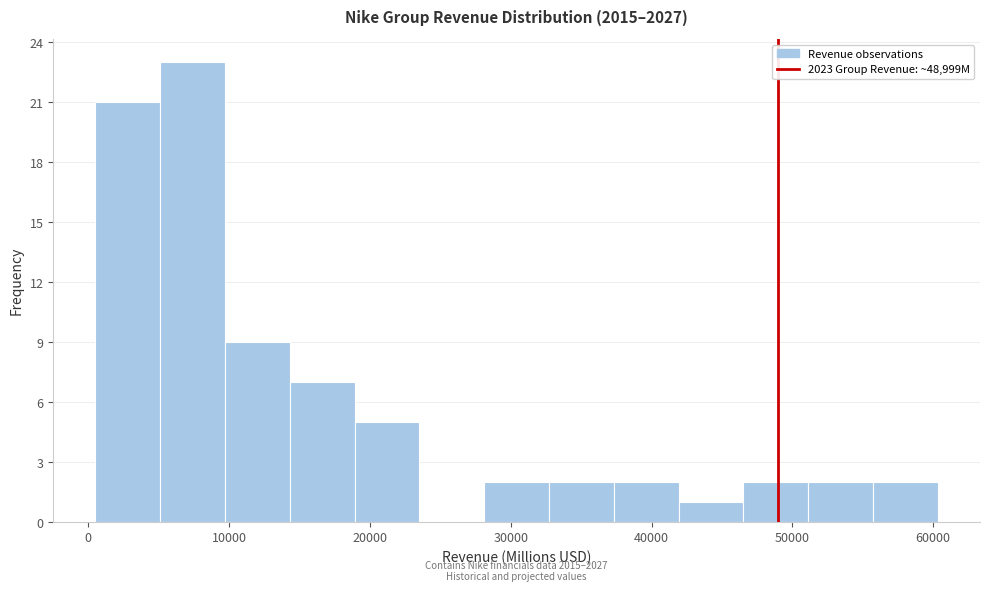

Which range on the x-axis has the tallest bar?

5000 to 10000